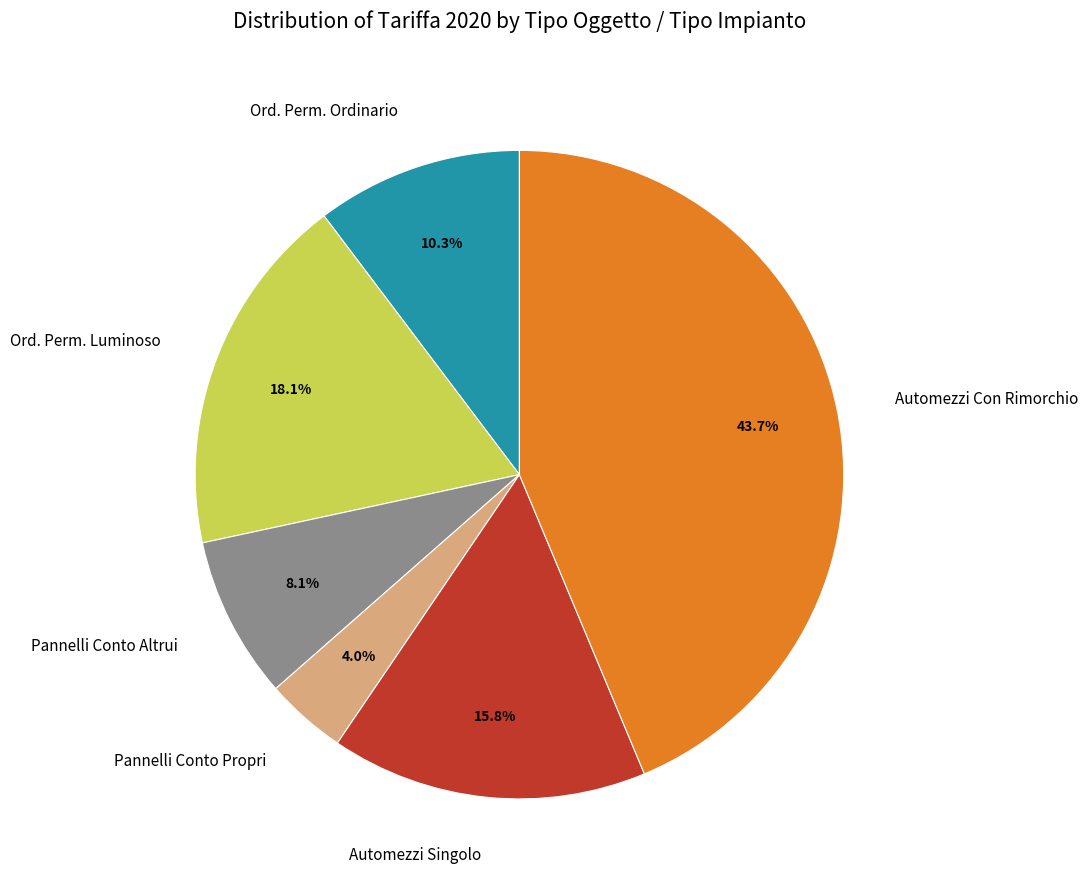

Rank the categories by value from highest to lowest.

Automezzi Con Rimorchio, Ord. Perm. Luminoso, Automezzi Singolo, Ord. Perm. Ordinario, Pannelli Conto Altrui, Pannelli Conto Propri